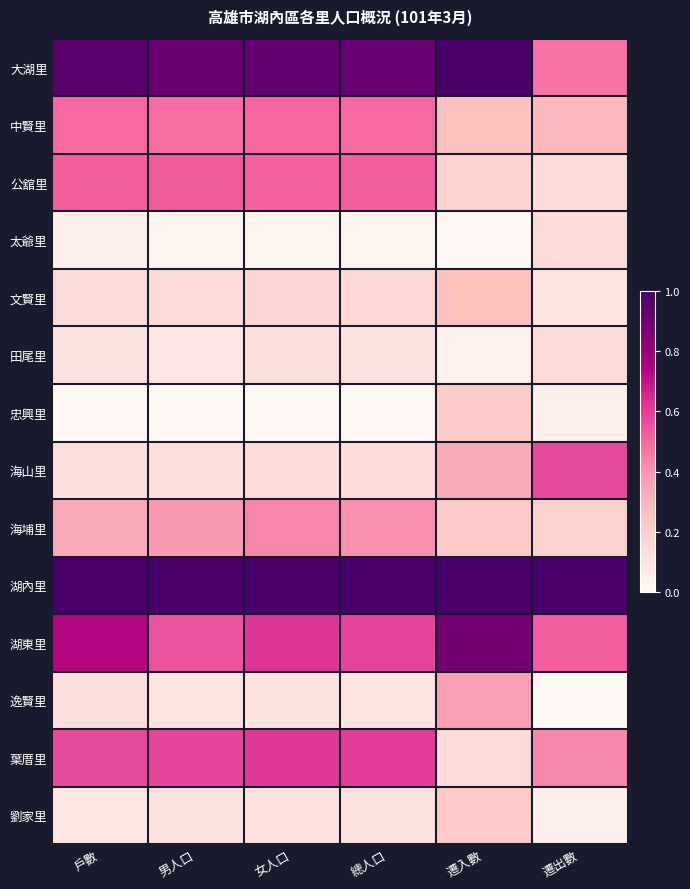

Reading left to right, list all the values displayed in this chart.

大湖里: 戶數=1.0	男人口=0.9	女人口=0.9	總人口=0.9	遷入數=1.0	遷出數=0.5
中賢里: 戶數=0.5	男人口=0.5	女人口=0.5	總人口=0.5	遷入數=0.3	遷出數=0.3
公舘里: 戶數=0.5	男人口=0.5	女人口=0.5	總人口=0.5	遷入數=0.2	遷出數=0.1
太爺里: 戶數=0.0	男人口=0.0	女人口=0.0	總人口=0.0	遷入數=0.0	遷出數=0.1
文賢里: 戶數=0.1	男人口=0.2	女人口=0.2	總人口=0.2	遷入數=0.3	遷出數=0.1
田尾里: 戶數=0.1	男人口=0.1	女人口=0.1	總人口=0.1	遷入數=0.0	遷出數=0.1
忠興里: 戶數=0.0	男人口=0.0	女人口=0.0	總人口=0.0	遷入數=0.2	遷出數=0.0
海山里: 戶數=0.1	男人口=0.1	女人口=0.1	總人口=0.1	遷入數=0.3	遷出數=0.6
海埔里: 戶數=0.3	男人口=0.4	女人口=0.4	總人口=0.4	遷入數=0.2	遷出數=0.2
湖內里: 戶數=1.0	男人口=1.0	女人口=1.0	總人口=1.0	遷入數=1.0	遷出數=1.0
湖東里: 戶數=0.7	男人口=0.5	女人口=0.6	總人口=0.6	遷入數=0.9	遷出數=0.5
逸賢里: 戶數=0.1	男人口=0.1	女人口=0.1	總人口=0.1	遷入數=0.4	遷出數=0.0
葉厝里: 戶數=0.6	男人口=0.6	女人口=0.6	總人口=0.6	遷入數=0.1	遷出數=0.4
劉家里: 戶數=0.1	男人口=0.1	女人口=0.1	總人口=0.1	遷入數=0.2	遷出數=0.0